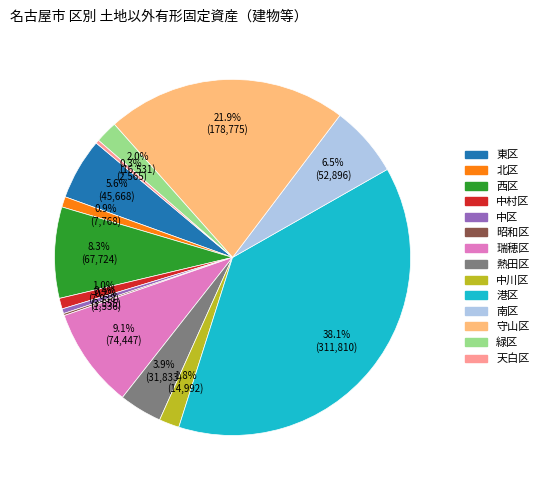

Which has a higher value, 天白区 or 緑区?

緑区